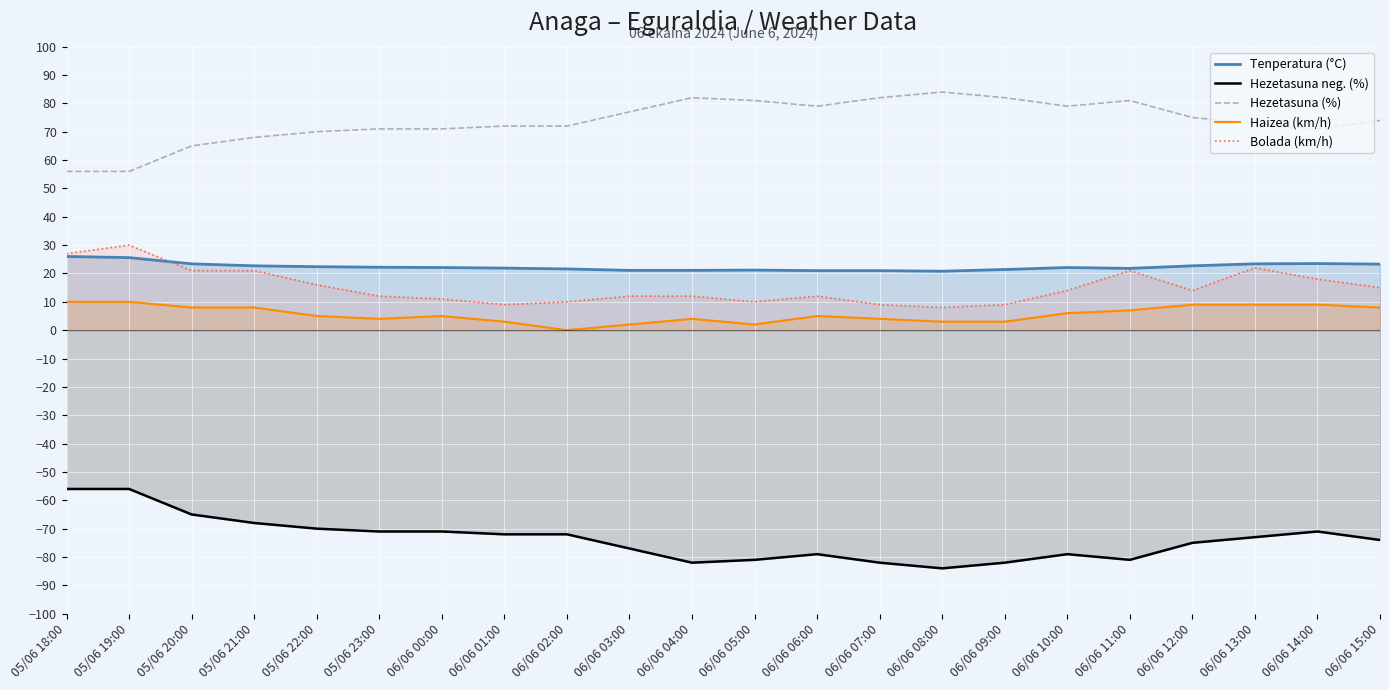

Which series has the widest spread of values?

Hezetasuna neg. (%)